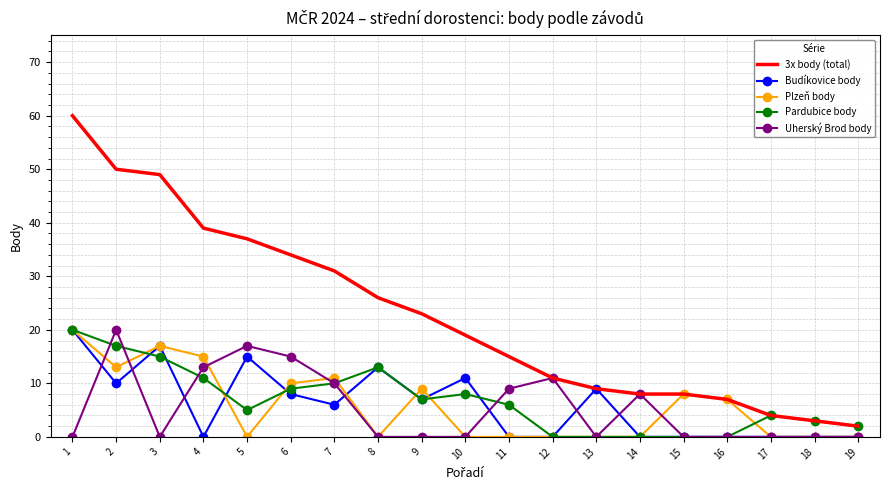

The value of Plzeň body at 11 is -7. True or false?

False